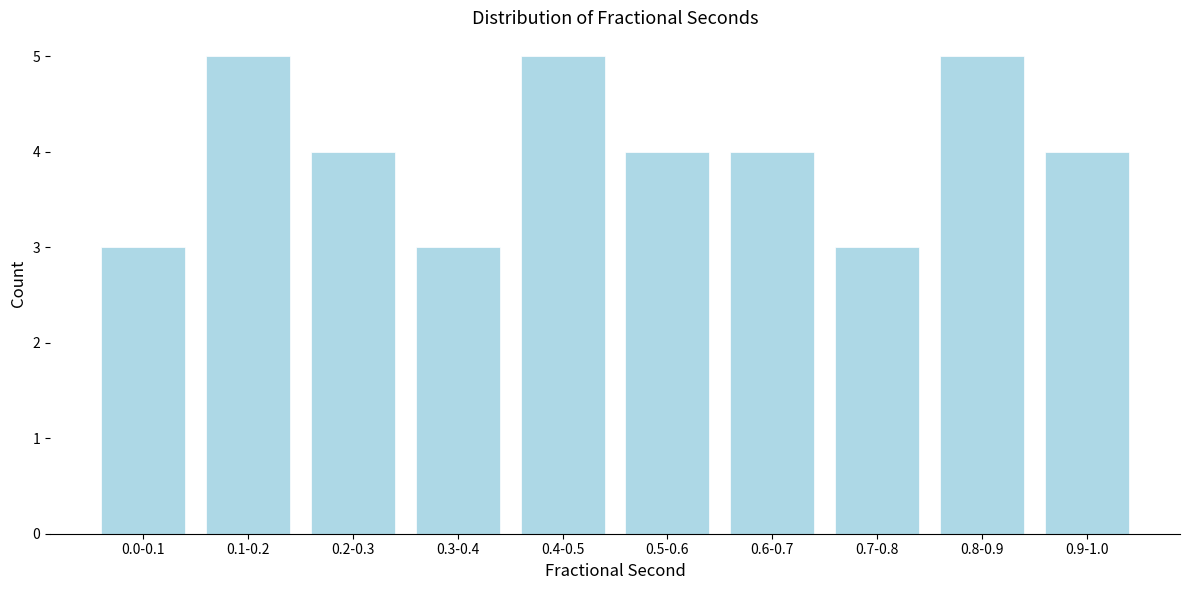

Reading left to right, extract all data points from this chart.

3	5	4	3	5	4	4	3	5	4